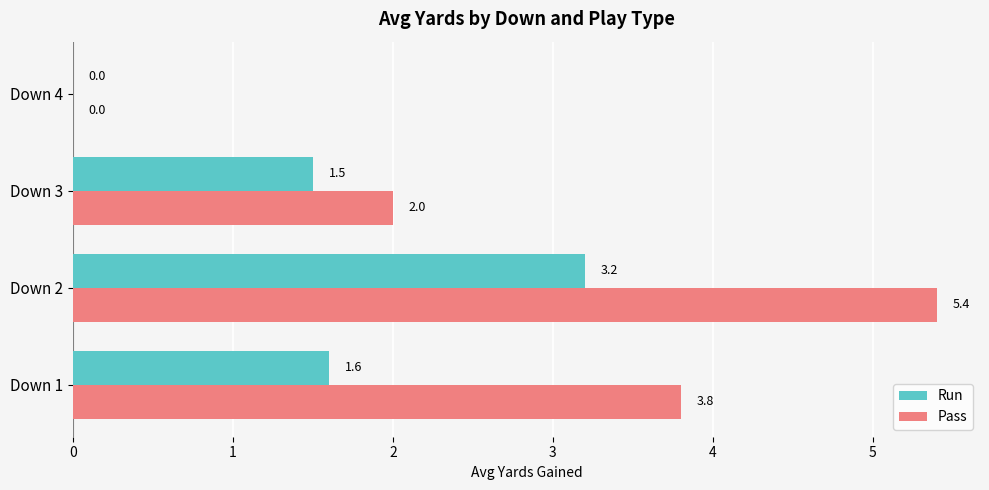

What is the greatest value displayed?

5.4